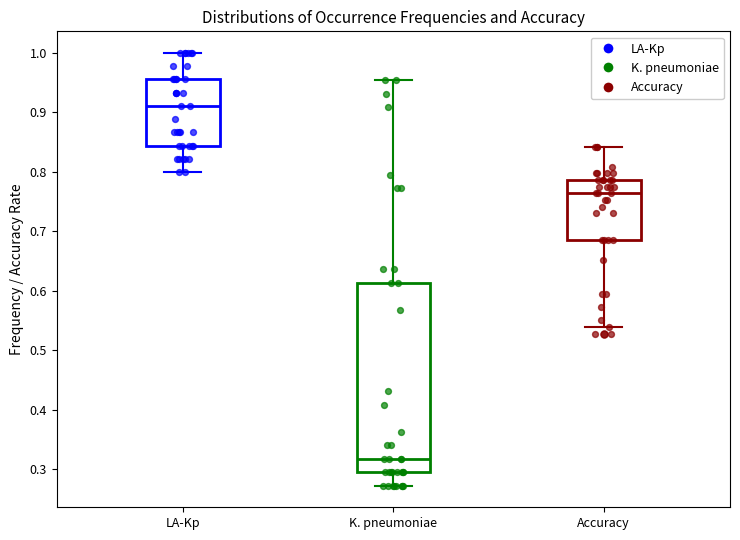

Reading left to right, read every box against the y-axis: the position of its median line, the range the box covers, and the ends of its whiskers. The values are not printed on the chart, so give them approximately, as read against the axis.

LA-Kp: median 0.91, box 0.84 to 0.96, whiskers 0.80 to 1.00
K. pneumoniae: median 0.32, box 0.30 to 0.61, whiskers 0.27 to 0.95
Accuracy: median 0.76, box 0.69 to 0.79, whiskers 0.54 to 0.84